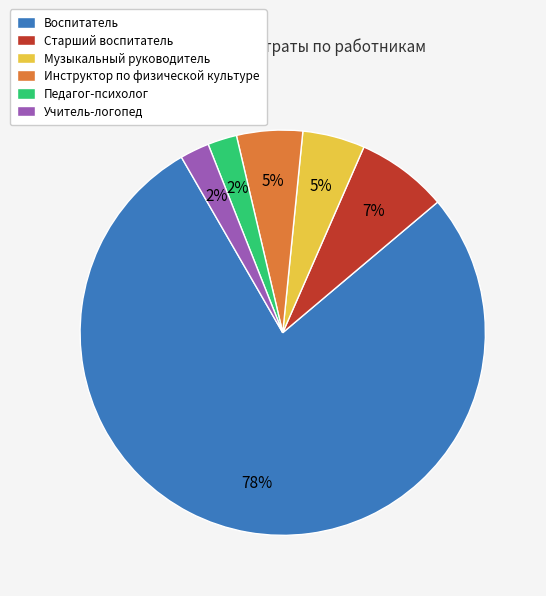

Is the sum of Старший воспитатель and Учитель-логопед greater than half?

No